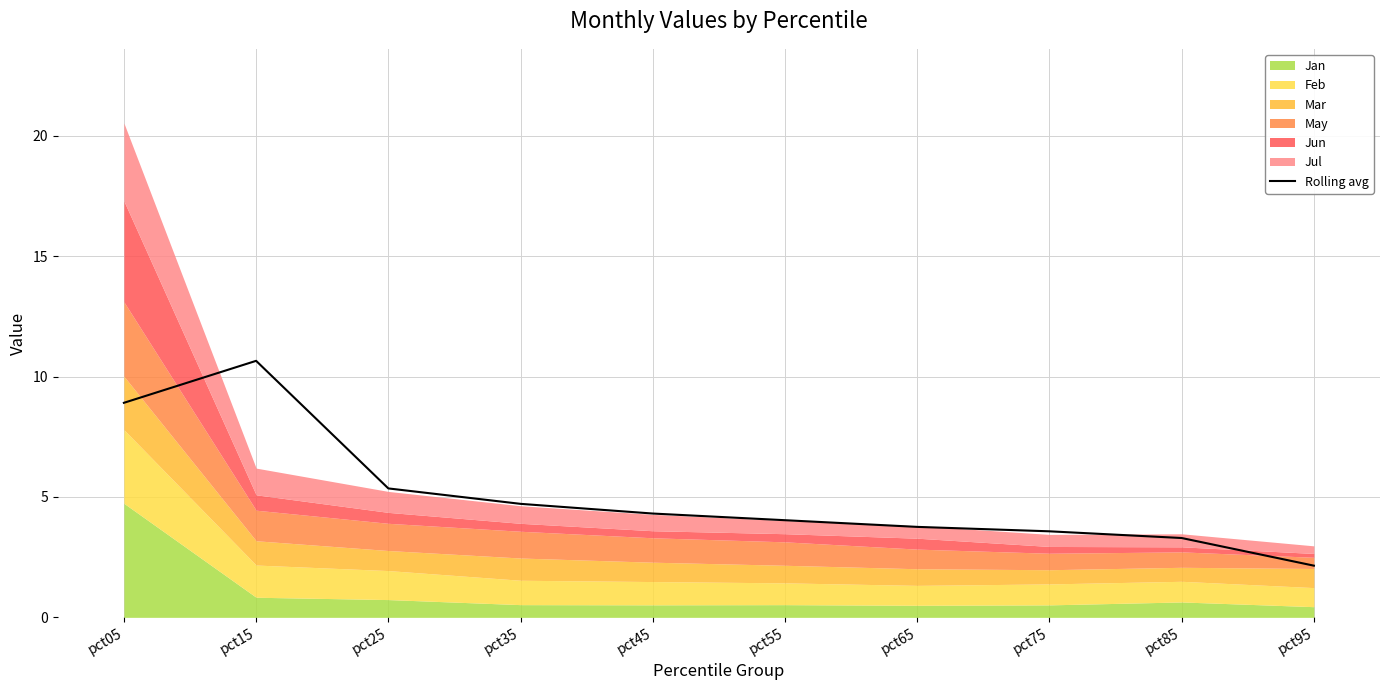

Reading left to right, what are all the values shown in this chart?

pct05=8.9	pct15=10.7	pct25=5.4	pct35=4.7	pct45=4.3	pct55=4.0	pct65=3.8	pct75=3.6	pct85=3.3	pct95=2.1